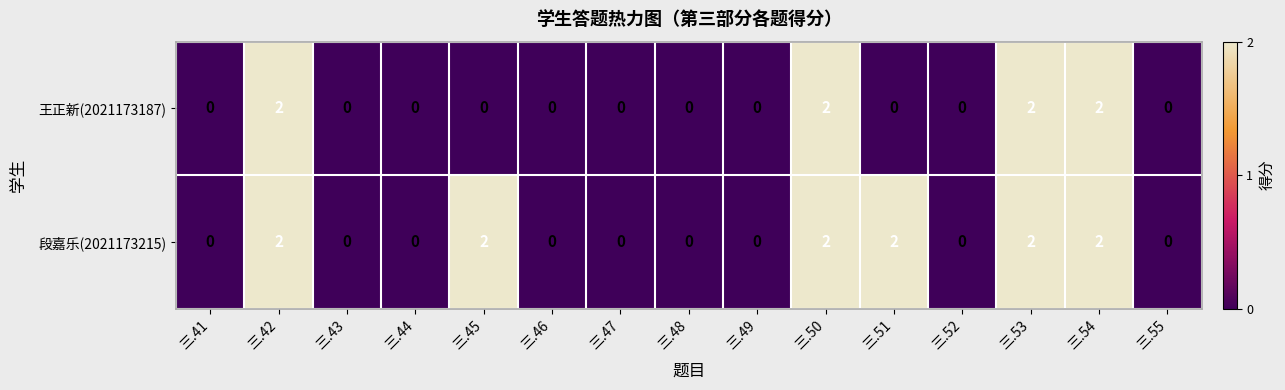

Rank the series by their average value, from highest to lowest.

段嘉乐(2021173215), 王正新(2021173187)